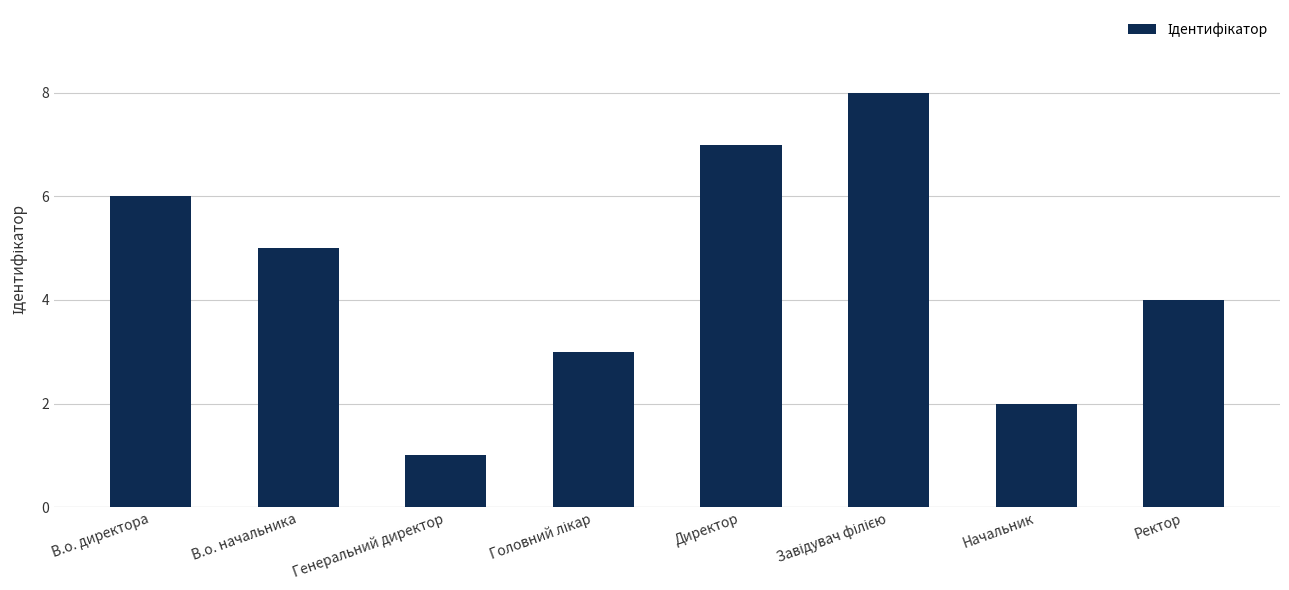

What position from the right is Директор?

4